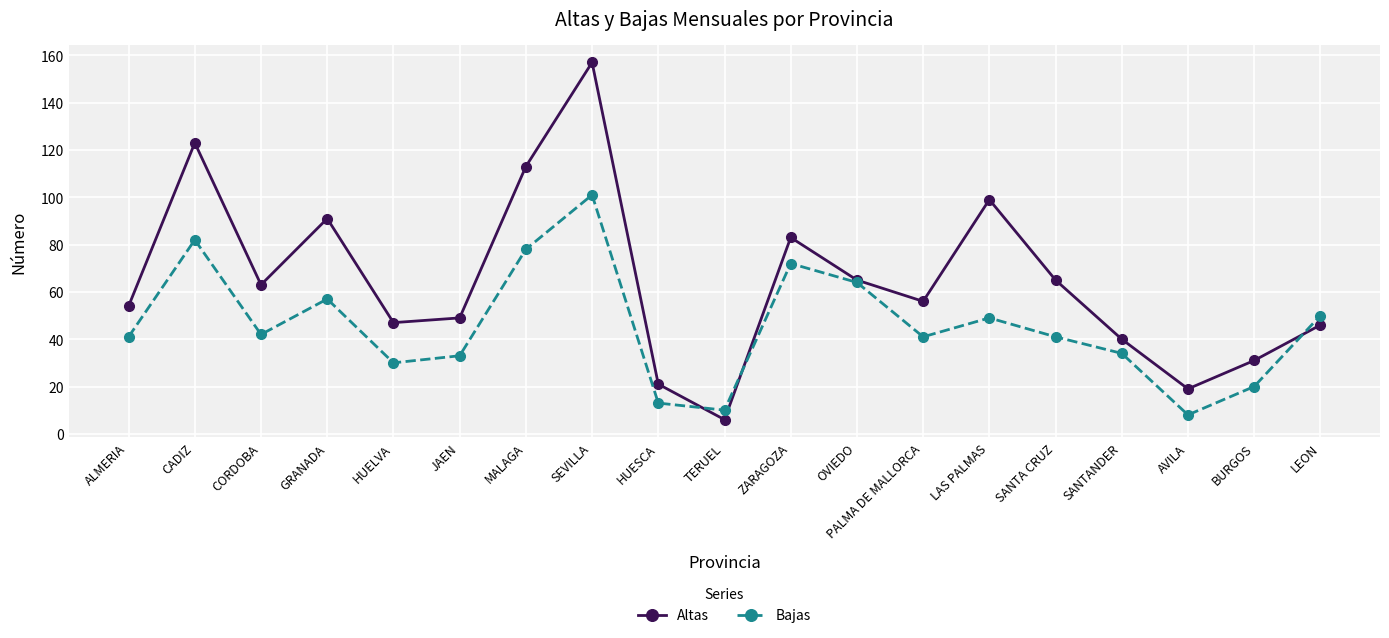

After their last crossing, which series has the higher values: Bajas or Altas?

Bajas